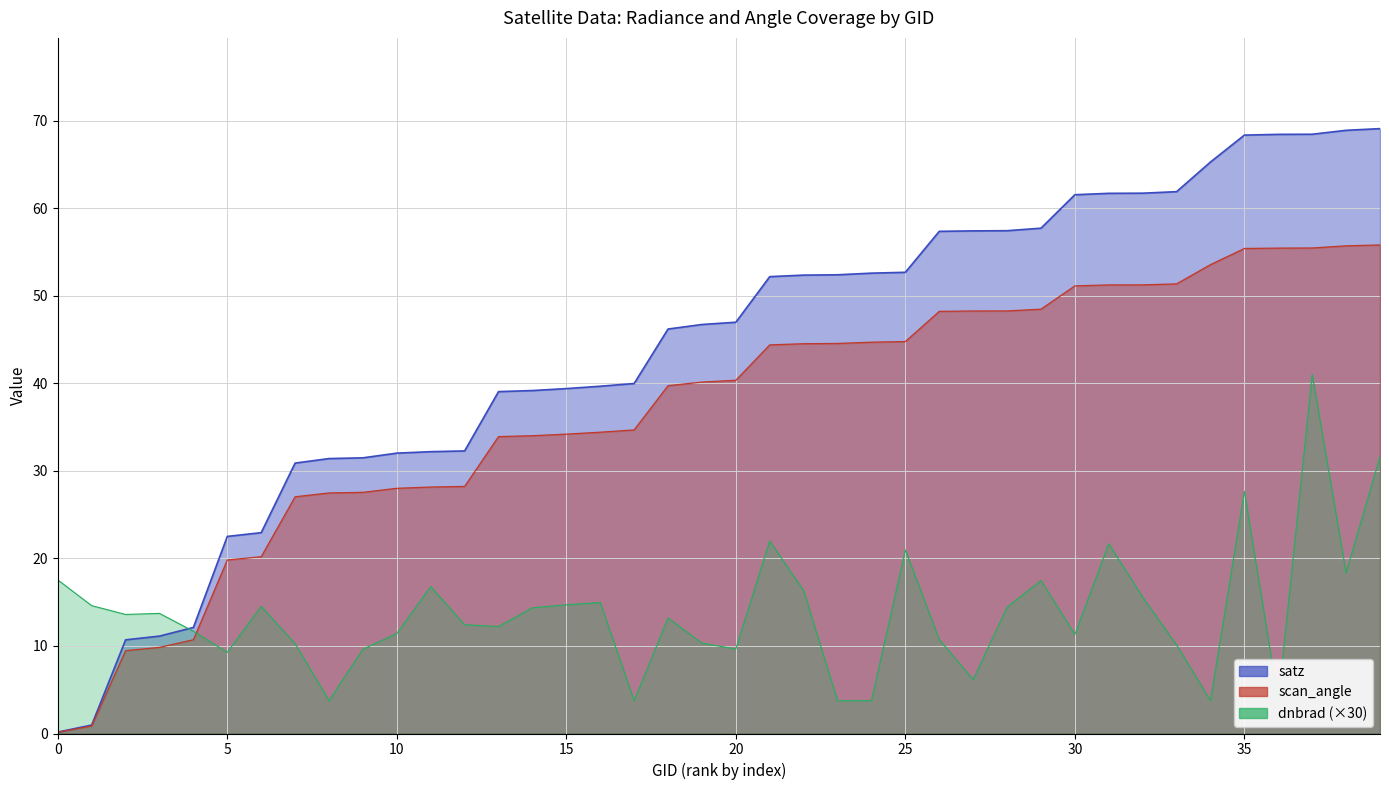

True or false: satz line has more than 2 interior local peaks.

False